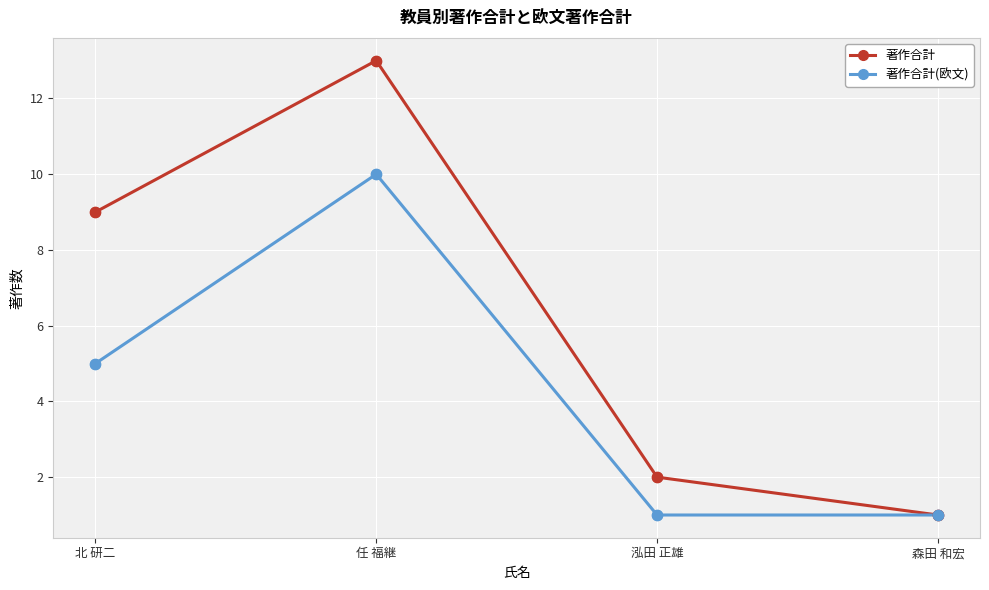

At how many categories does at least one series exceed 3?

2